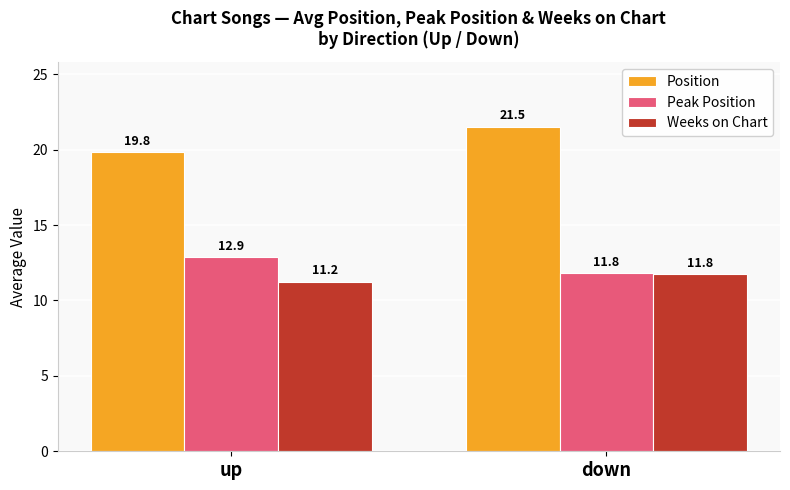

At which label is Weeks on Chart closest to 11?

up